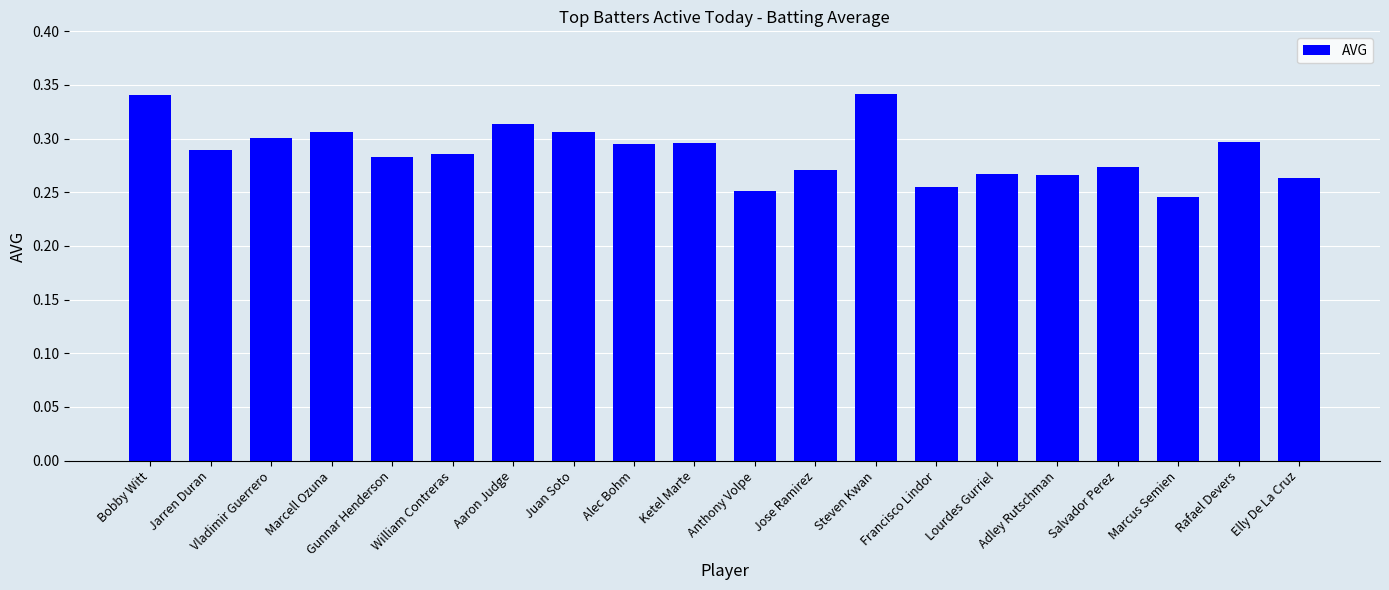

What is the label of the 15th bar from the left?

Lourdes Gurriel